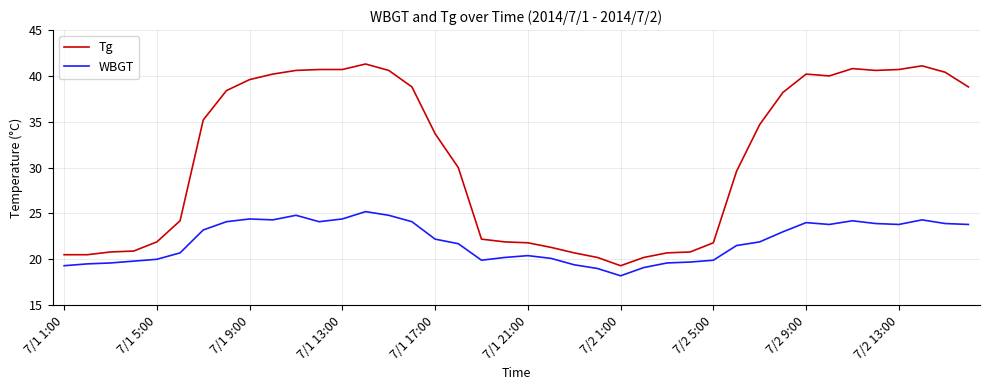

True or false: Tg and WBGT intersect in this chart.

False